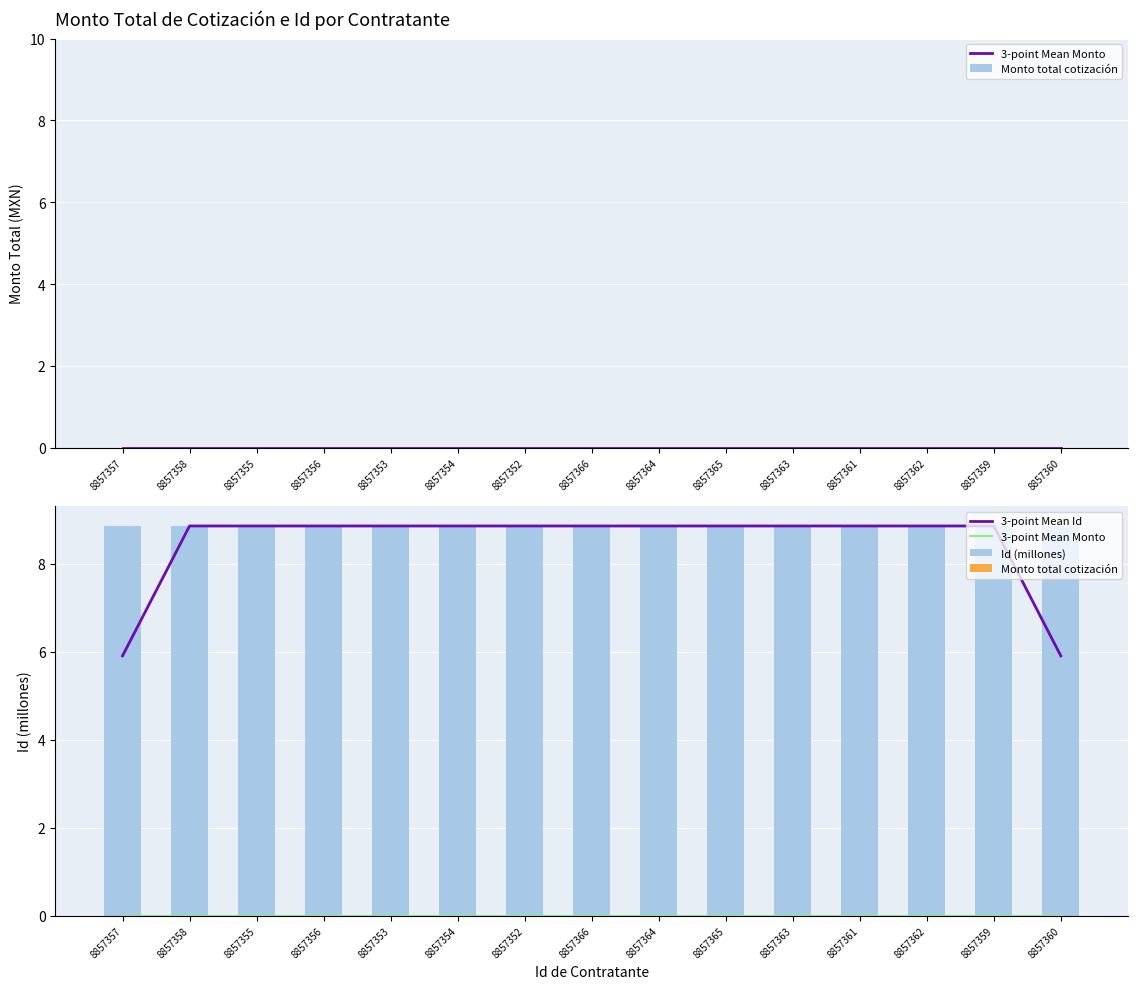

Is it true that Id (millones) equals 5.5 at 8857352?

False